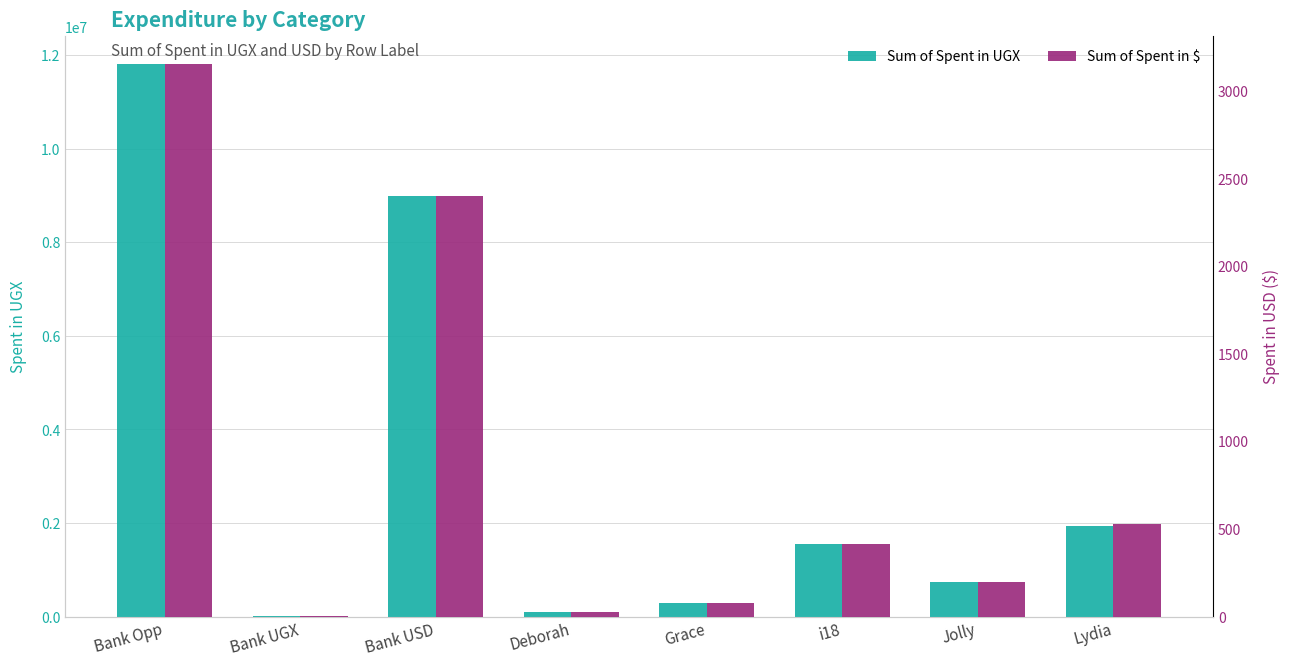

The value of Sum of Spent in $ at Lydia is 945.0. True or false?

False